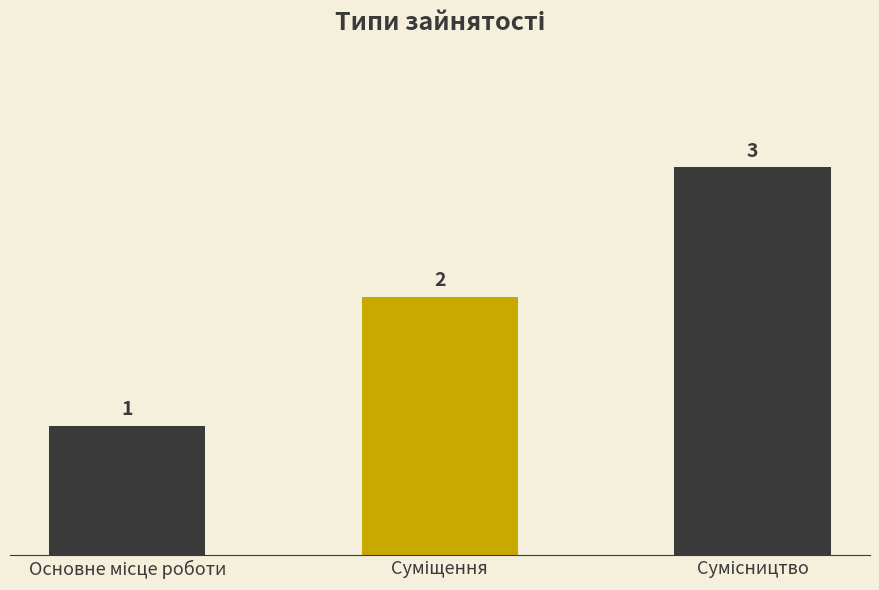

How many bars are there in total?

3